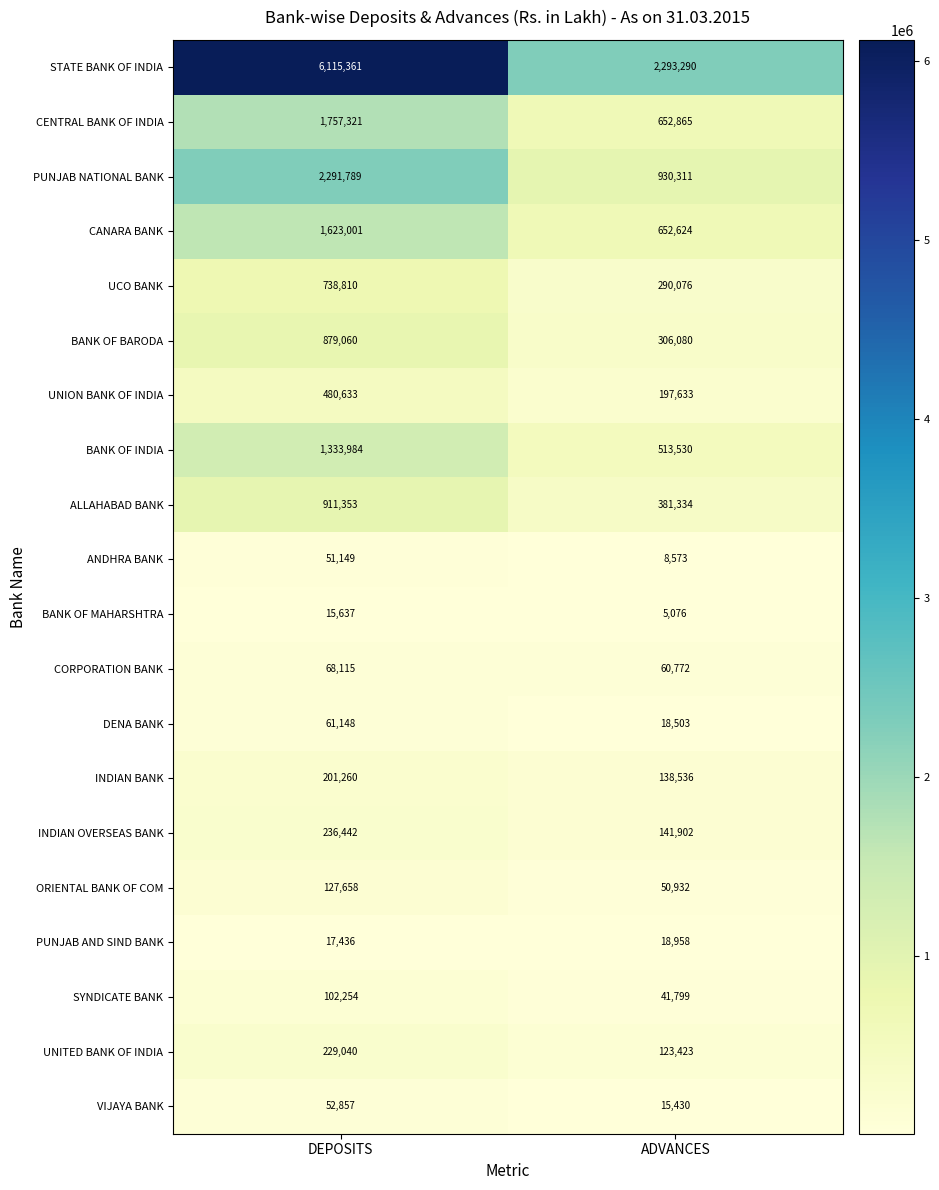

Read the ORIENTAL BANK OF COM value at ADVANCES.

50932